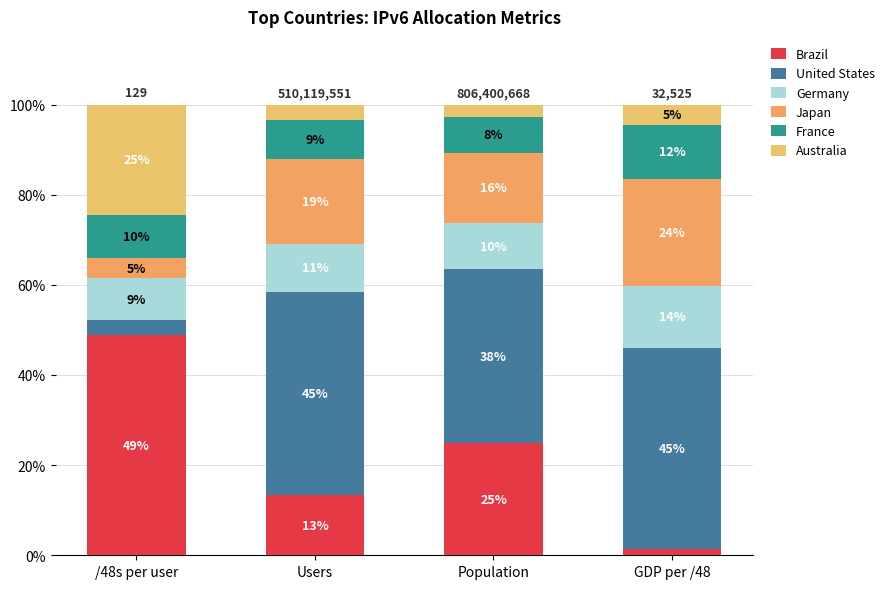

How many bars are there in total?

4